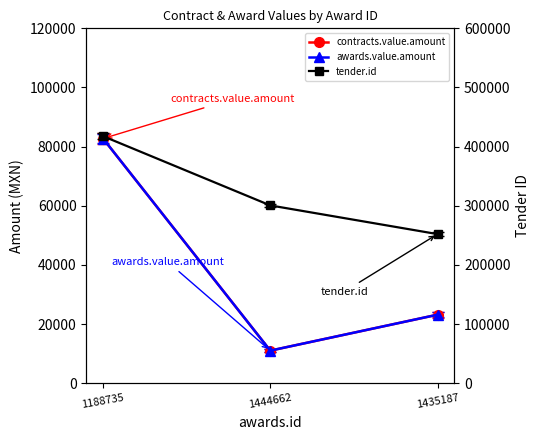

Where does the awards.value.amount series first go above 23190?

1188735